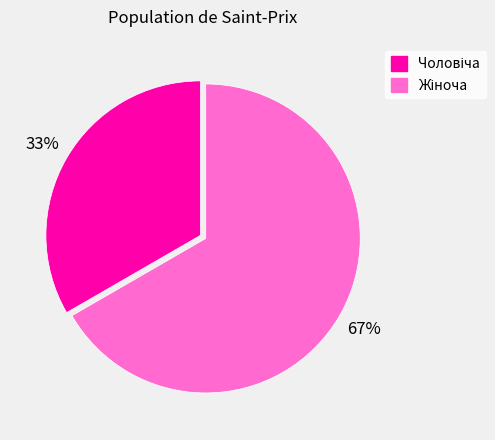

To the nearest percent, what is the average slice percentage?

50%